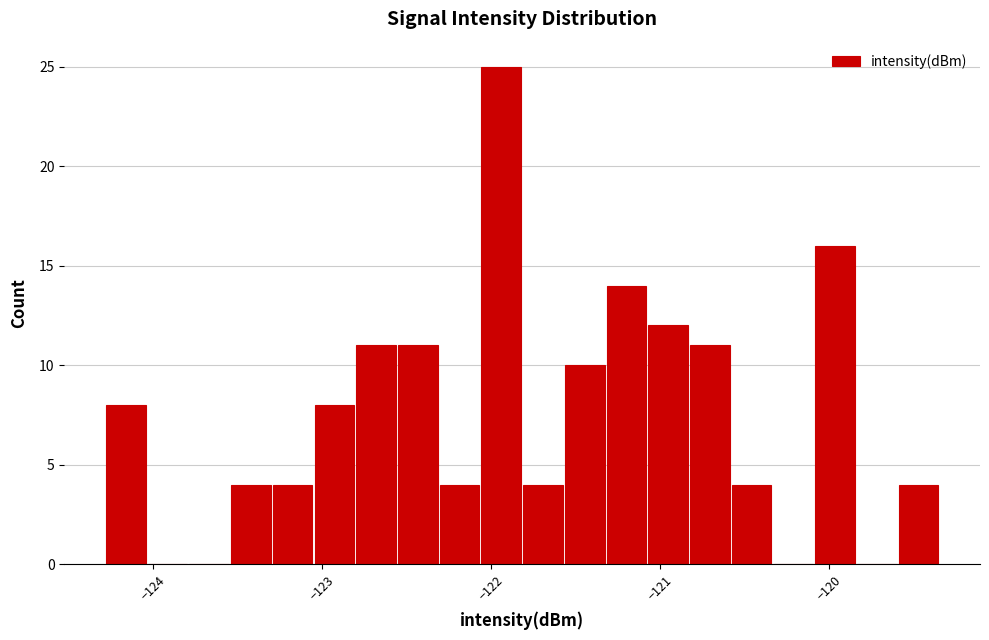

Around what value on the x-axis is the tallest bar? Give the approximate position of its centre, as read against the axis.

-121.9